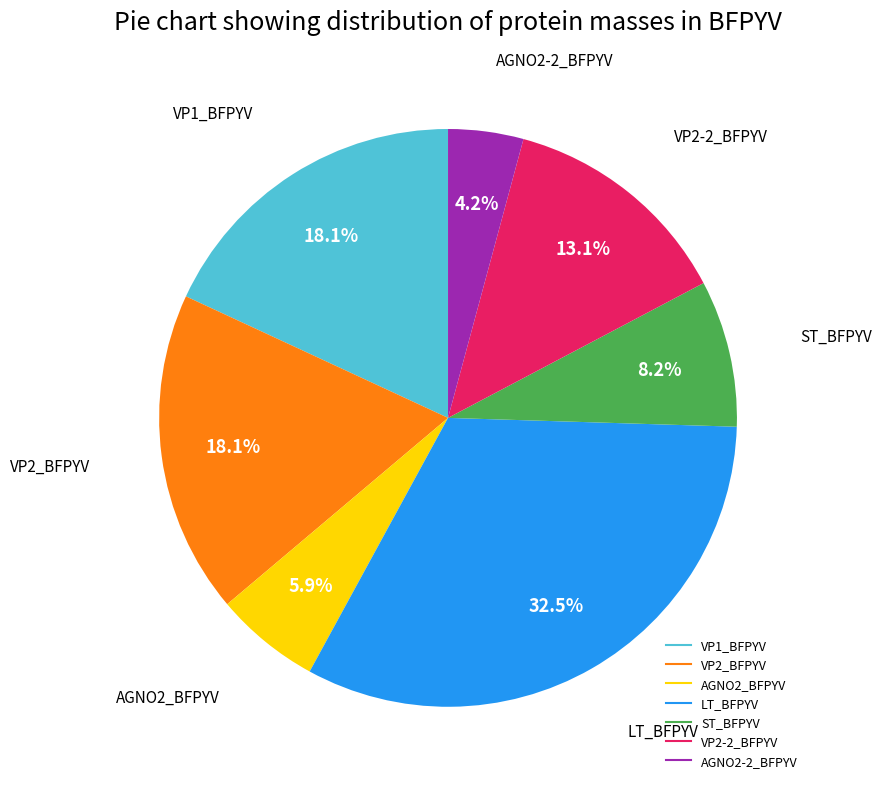

Between AGNO2-2_BFPYV and VP2_BFPYV, which is larger?

VP2_BFPYV